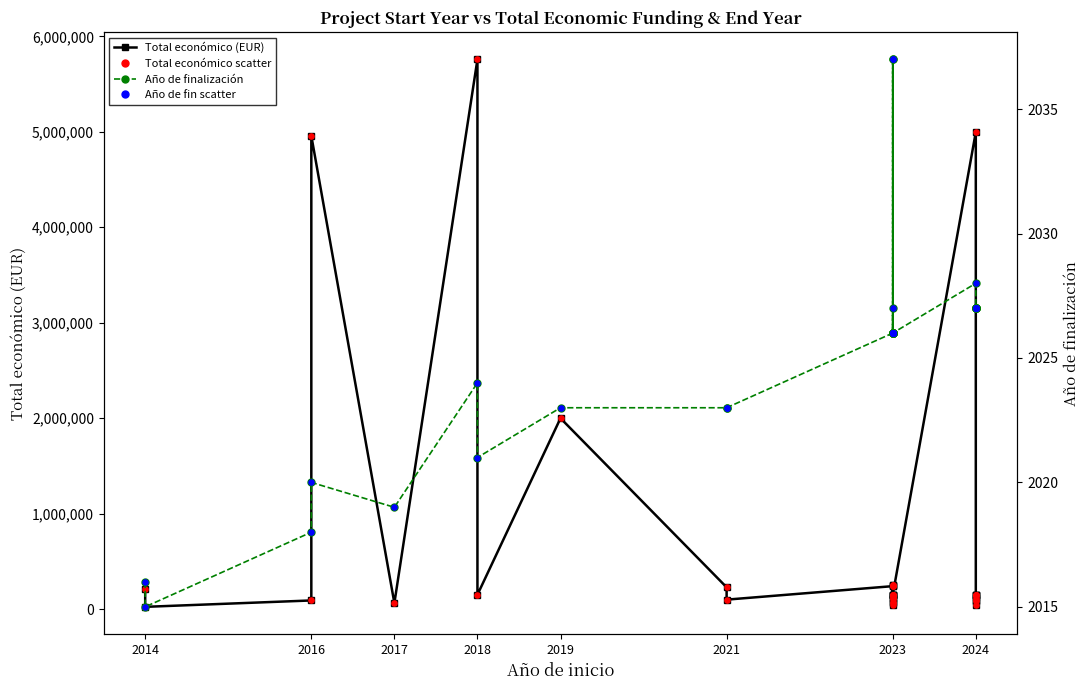

Which series has the largest Y range (max minus min)?

Total económico (EUR)